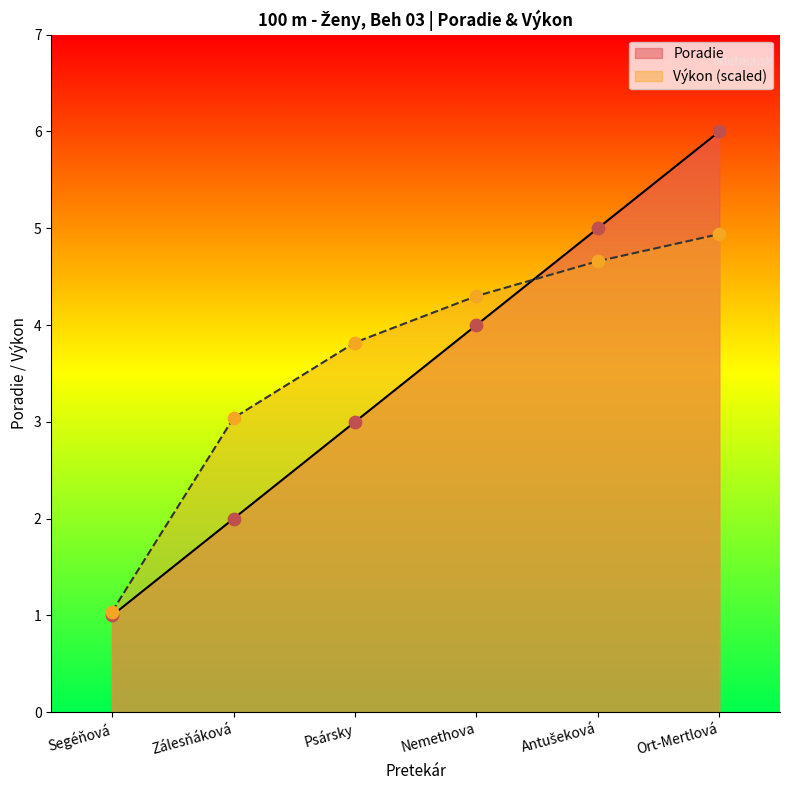

Approximately how many times larger is the value at Ort-Mertlová compared to Zálesňáková?

3.0